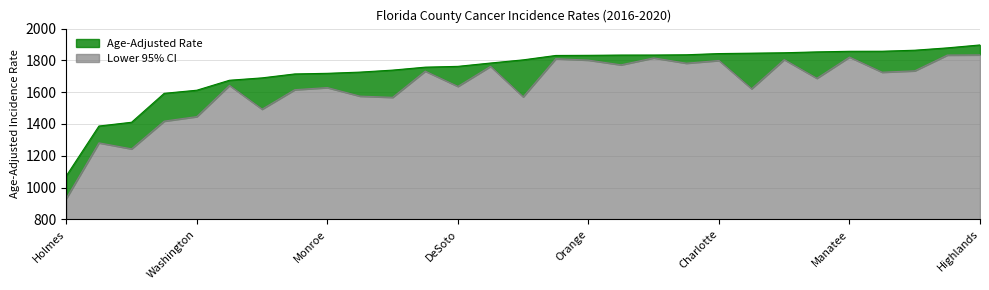

List the series in order of their peak value, highest first.

Age-Adjusted Rate, Lower 95% CI